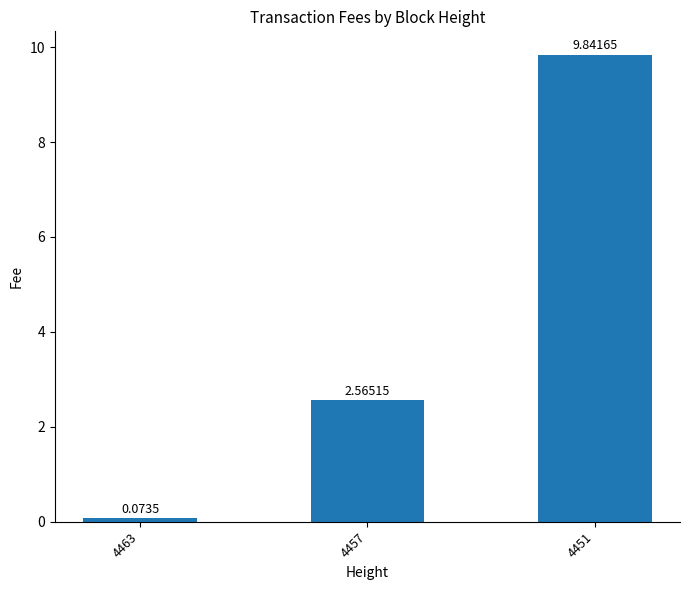

Which has a higher value, 4463 or 4451?

4451